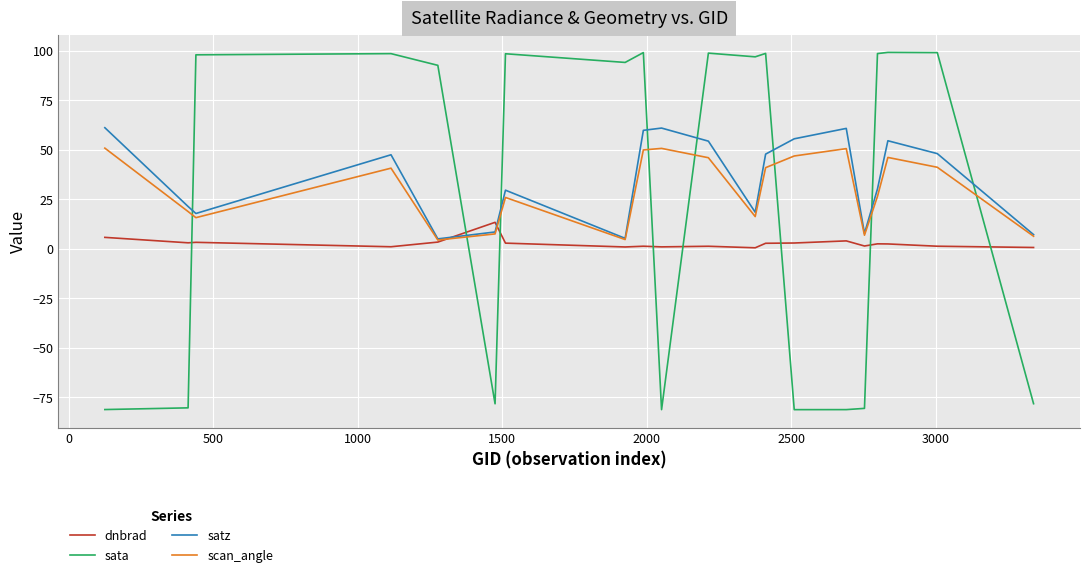

Which series has the widest spread of values?

sata